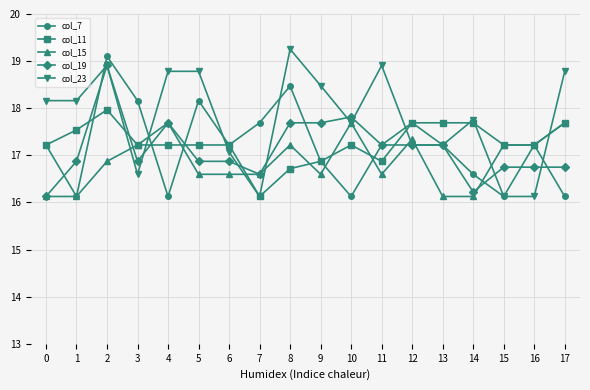

True or false: col_23 has a value of 16.1 at 15.

True